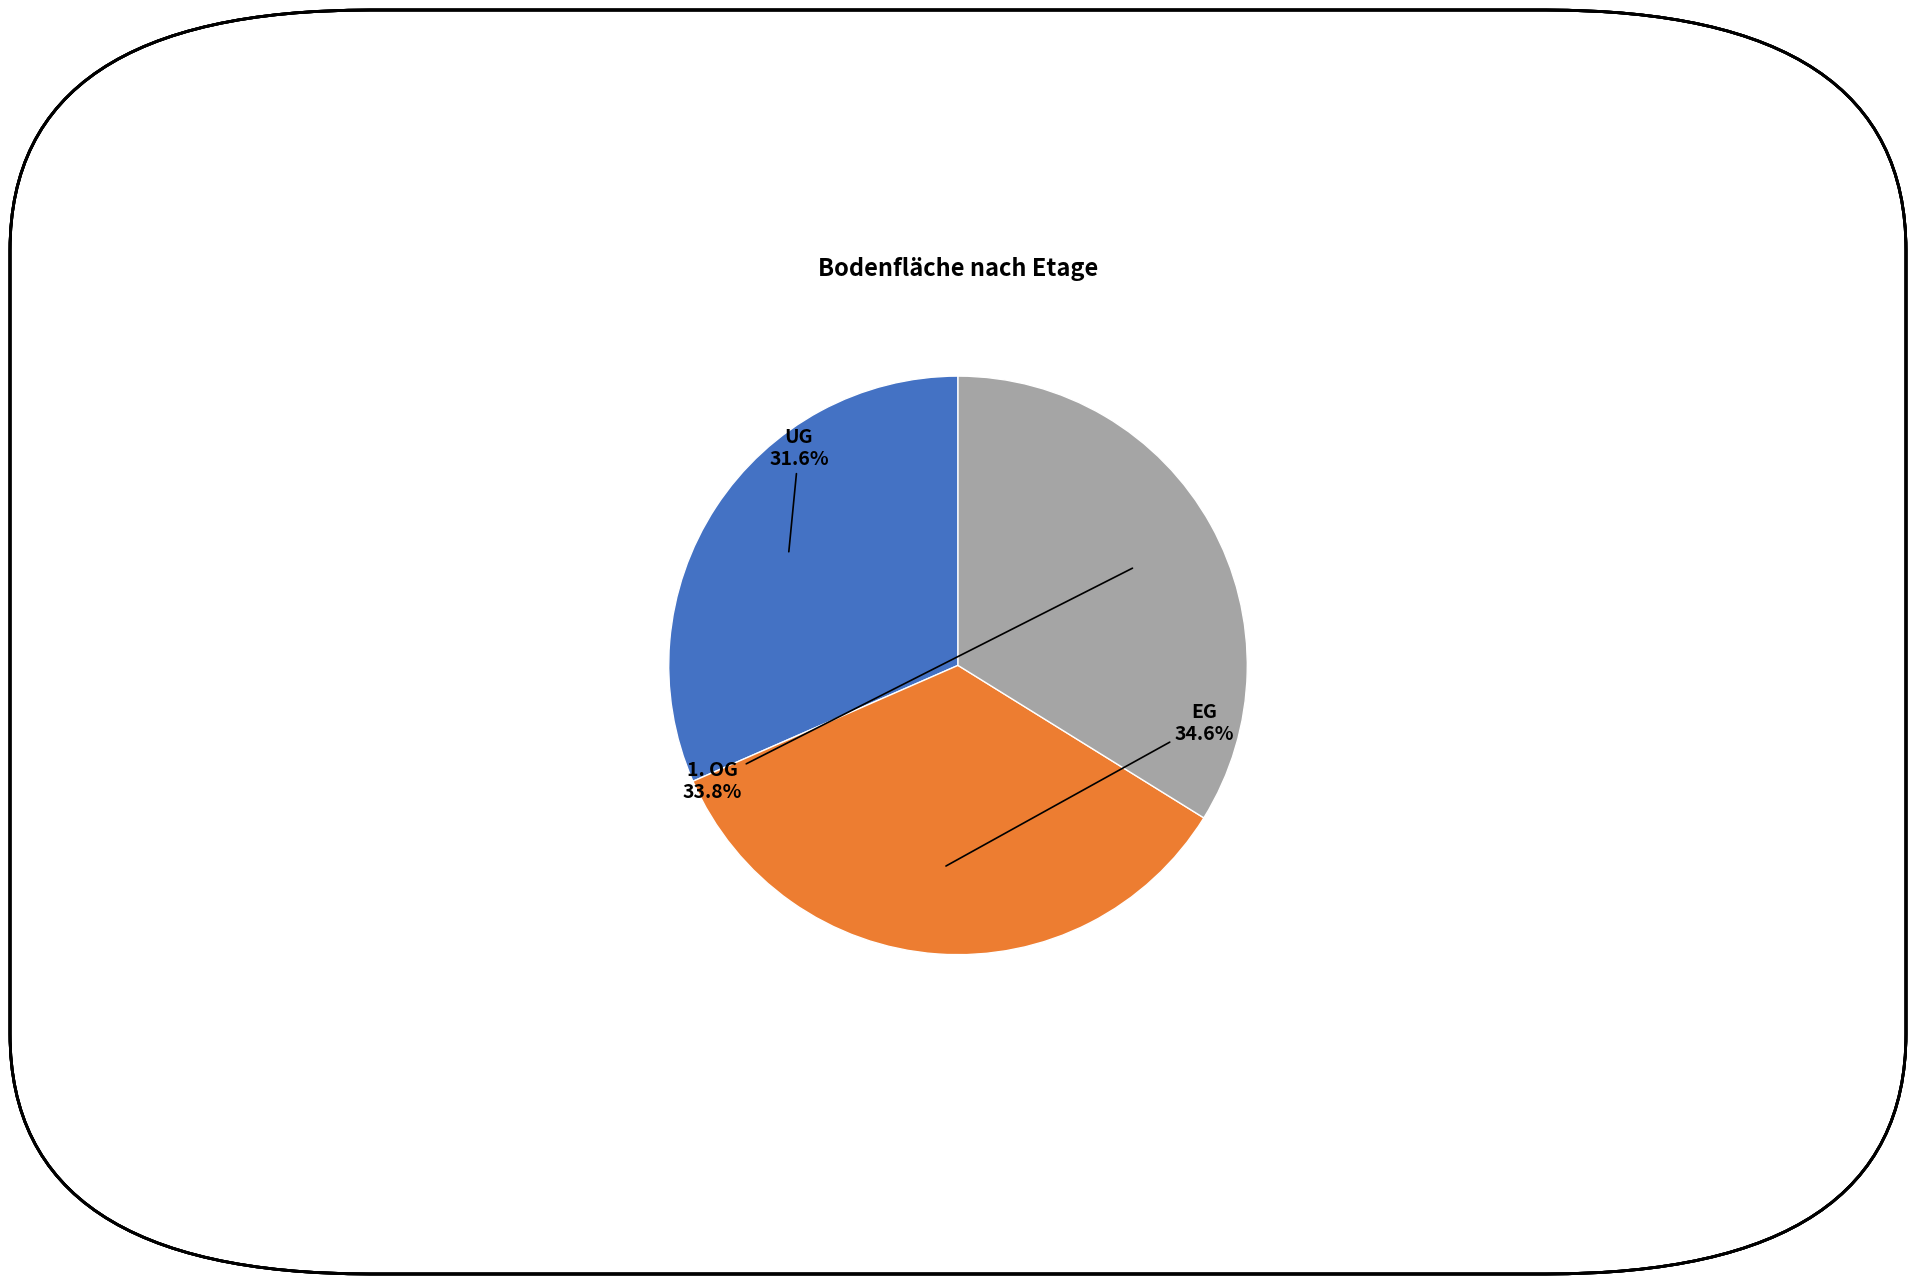

Is there a majority slice in this chart?

No